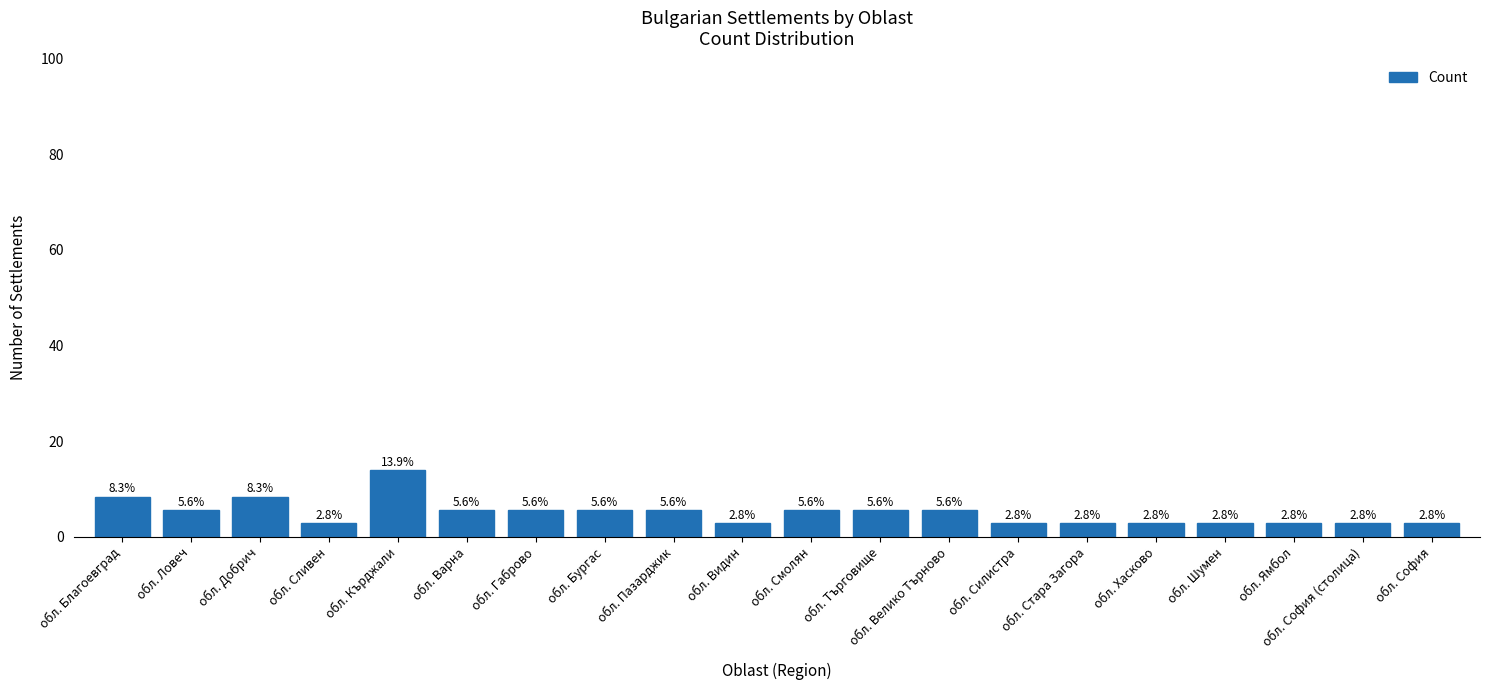

What is the sum of the values at обл. Велико Търново and обл. Ямбол?

8.3